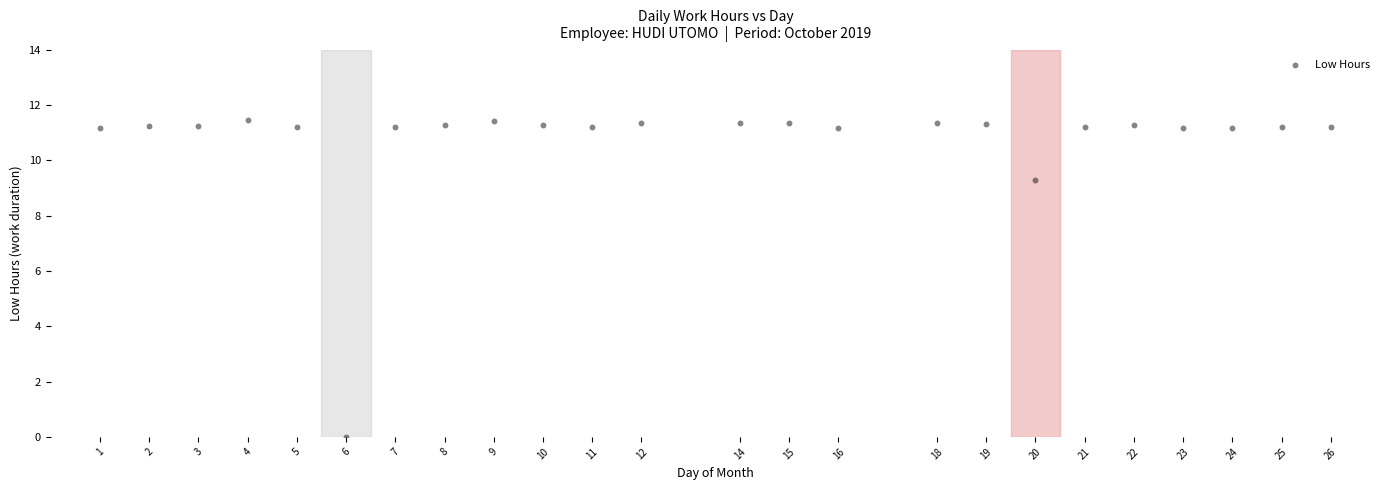

What Y value in the scatter plot is closest to 5?

9.3